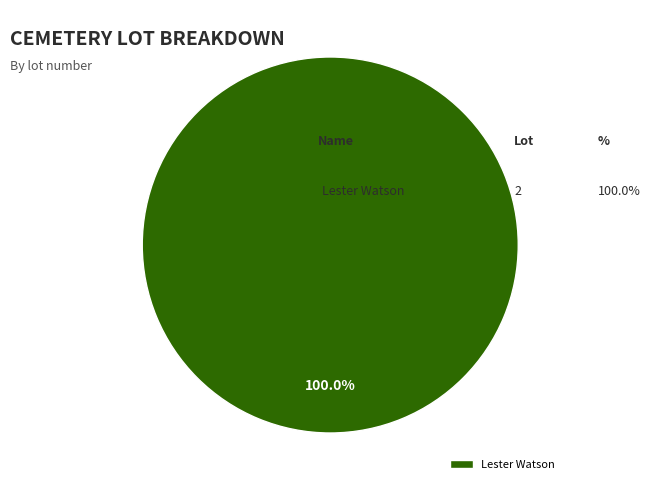

What is the majority slice?

Lester Watson